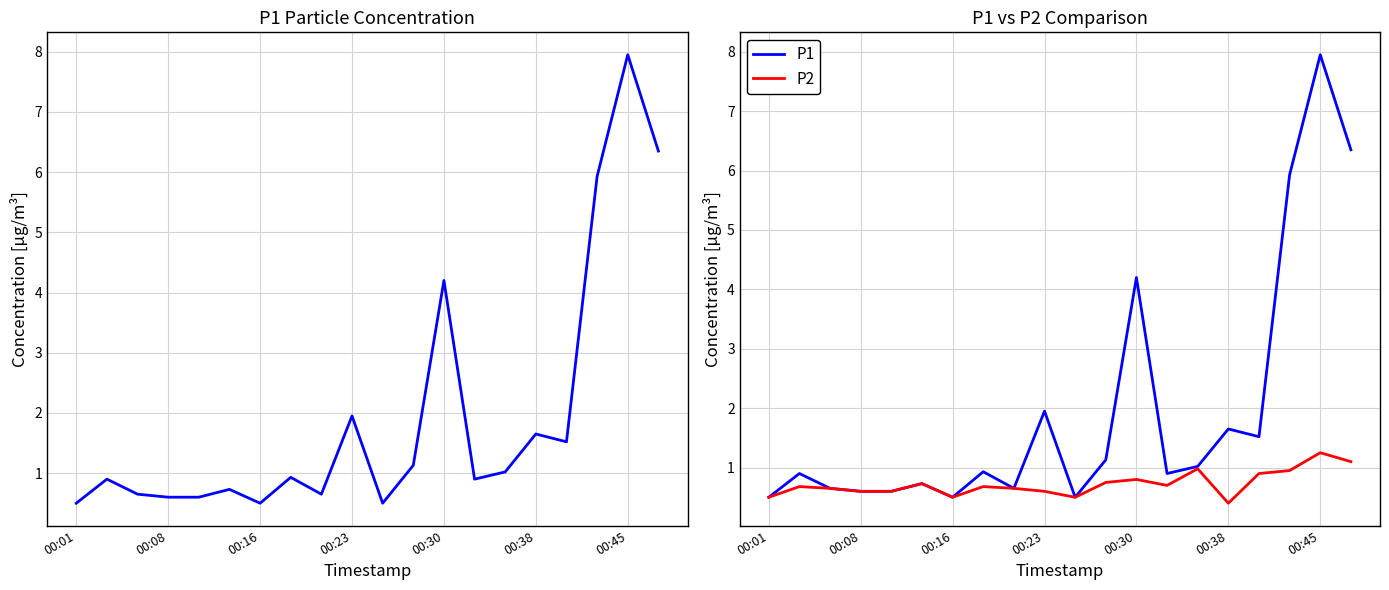

True or false: P2 has more than 1 points higher than both neighbors.

True